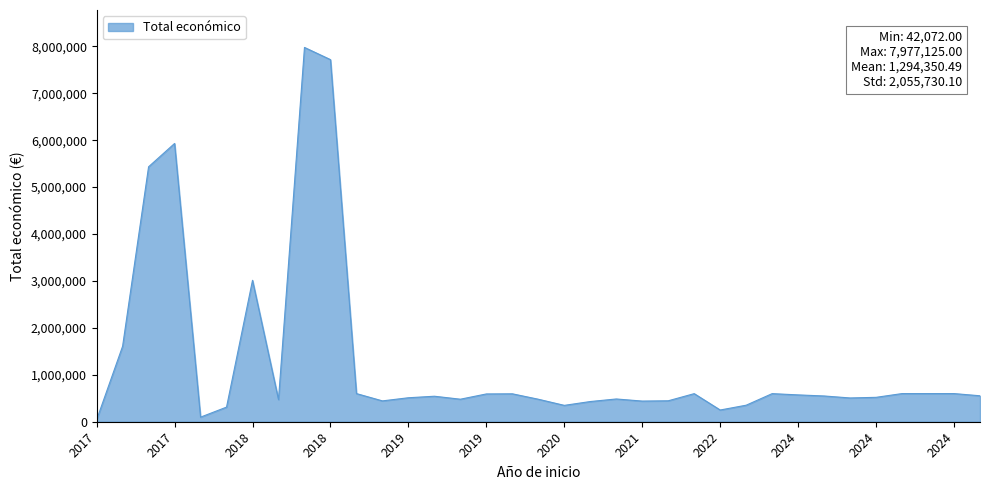

What is the difference between the maximum and minimum values?

7935053